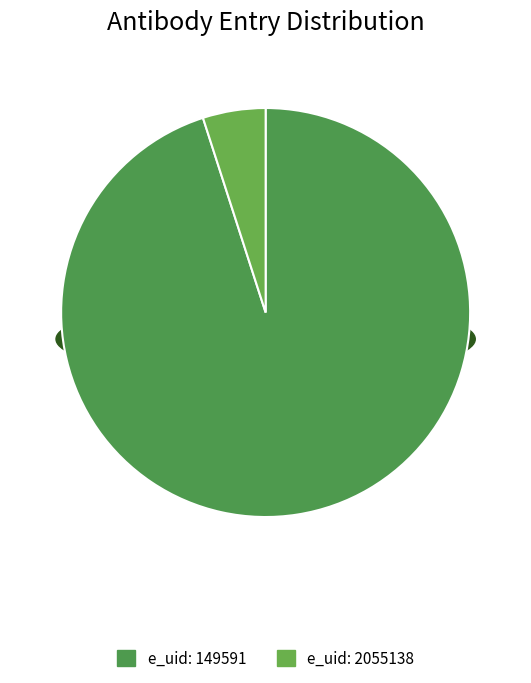

Does 2055138 represent more than half of the total?

No